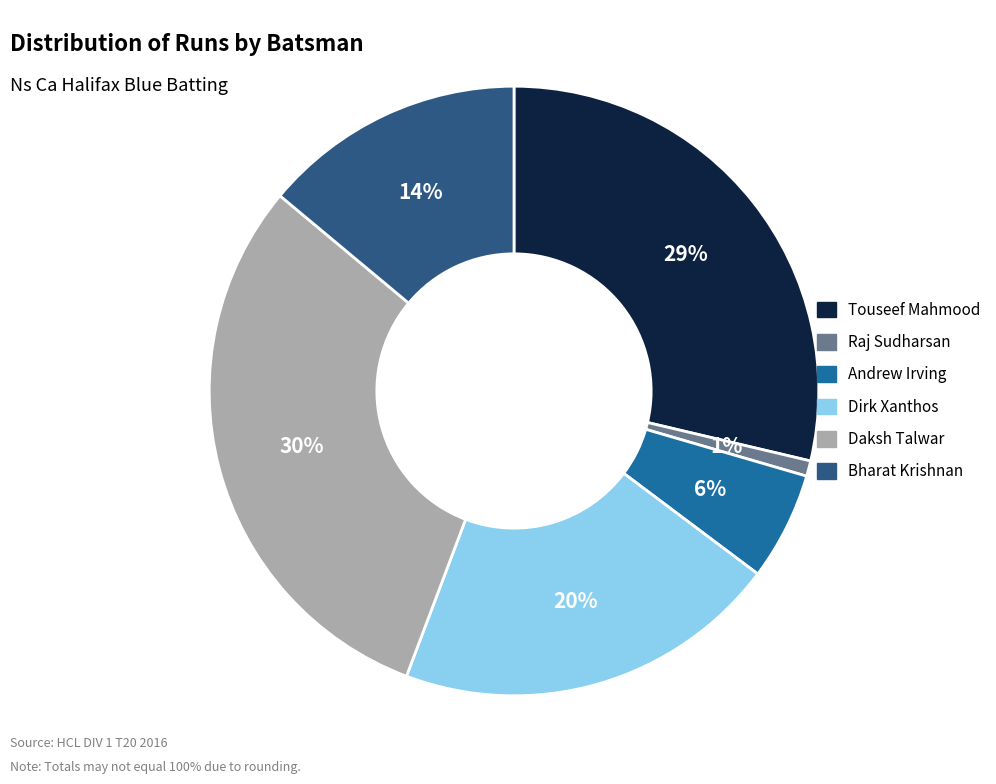

How many segments does this pie chart have?

6